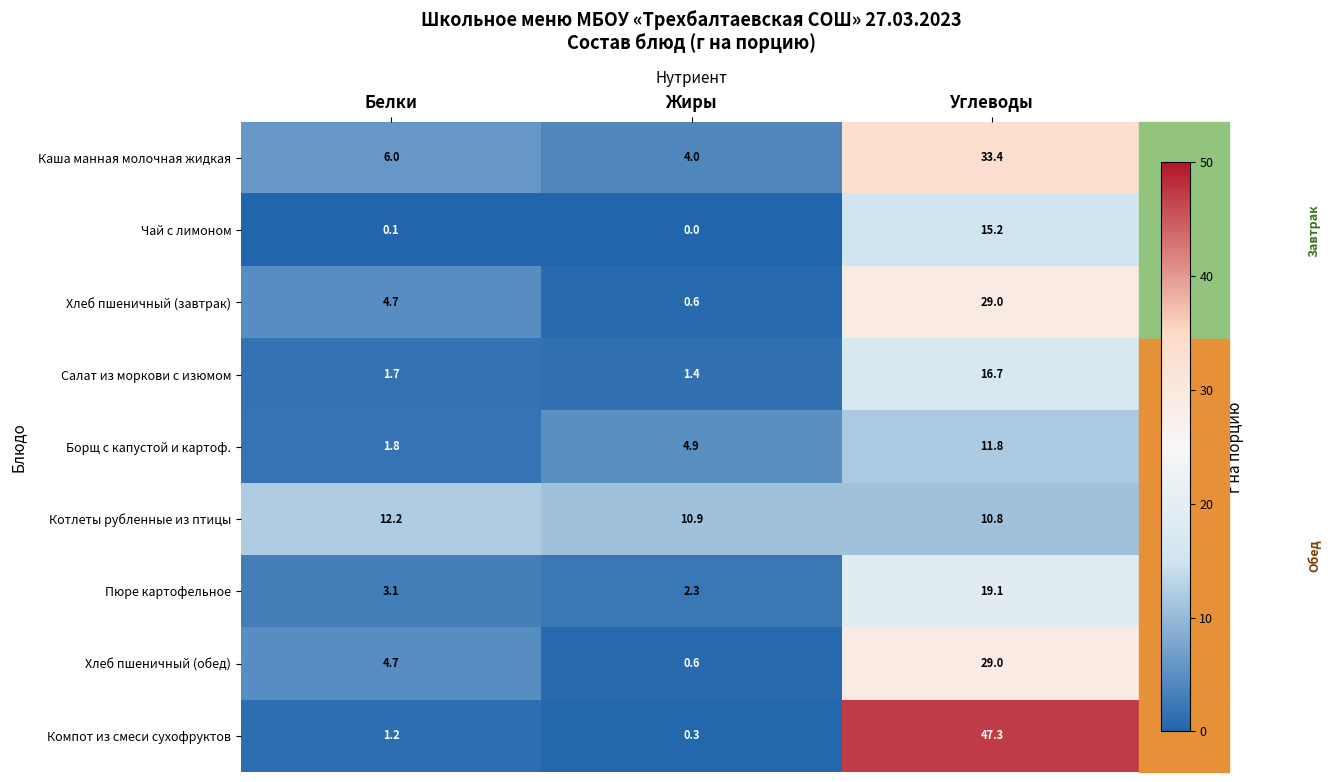

Which label corresponds to the smallest value in the chart?

Жиры